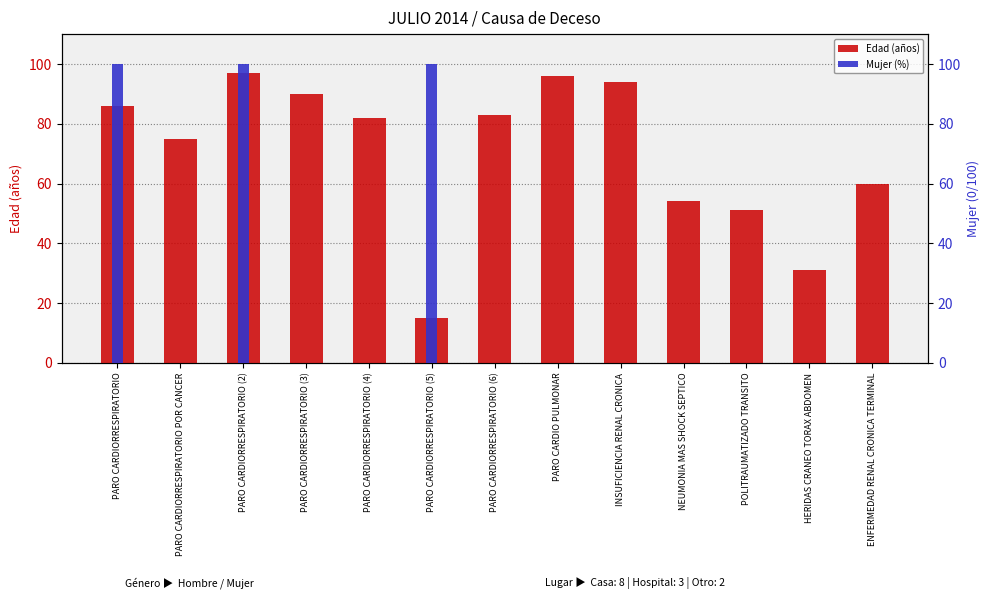

Reading left to right, transcribe all the data shown in this chart.

Edad (años): PARO CARDIORRESPIRATORIO=86	PARO CARDIORRESPIRATORIO POR CANCER=75	PARO CARDIORRESPIRATORIO (2)=97	PARO CARDIORRESPIRATORIO (3)=90	PARO CARDIORRESPIRATORIO (4)=82	PARO CARDIORRESPIRATORIO (5)=15	PARO CARDIORRESPIRATORIO (6)=83	PARO CARDIO PULMONAR=96	INSUFICIENCIA RENAL CRONICA=94	NEUMONIA MAS SHOCK SEPTICO=54	POLITRAUMATIZADO TRANSITO=51	HERIDAS CRANEO TORAX ABDOMEN=31	ENFERMEDAD RENAL CRONICA TERMINAL=60
Mujer (%): PARO CARDIORRESPIRATORIO=100	PARO CARDIORRESPIRATORIO POR CANCER=0	PARO CARDIORRESPIRATORIO (2)=100	PARO CARDIORRESPIRATORIO (3)=0	PARO CARDIORRESPIRATORIO (4)=0	PARO CARDIORRESPIRATORIO (5)=100	PARO CARDIORRESPIRATORIO (6)=0	PARO CARDIO PULMONAR=0	INSUFICIENCIA RENAL CRONICA=0	NEUMONIA MAS SHOCK SEPTICO=0	POLITRAUMATIZADO TRANSITO=0	HERIDAS CRANEO TORAX ABDOMEN=0	ENFERMEDAD RENAL CRONICA TERMINAL=0